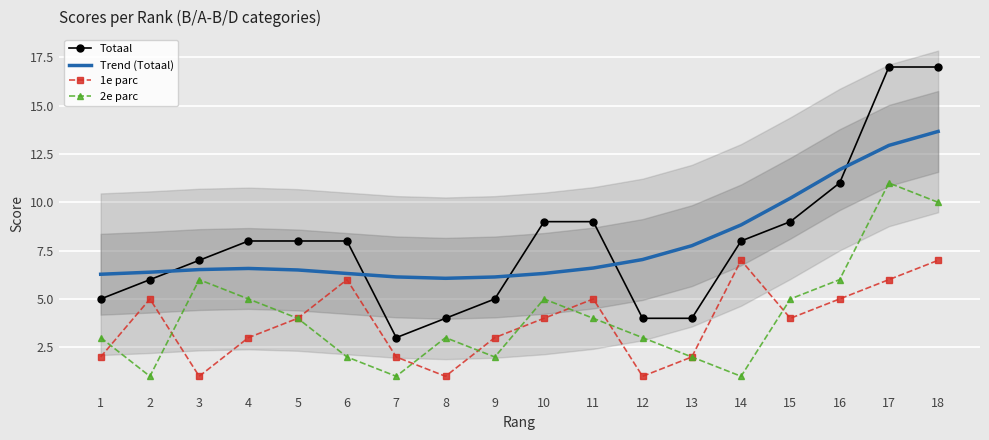

True or false: 1e parc and Trend (Totaal) cross at least once.

False